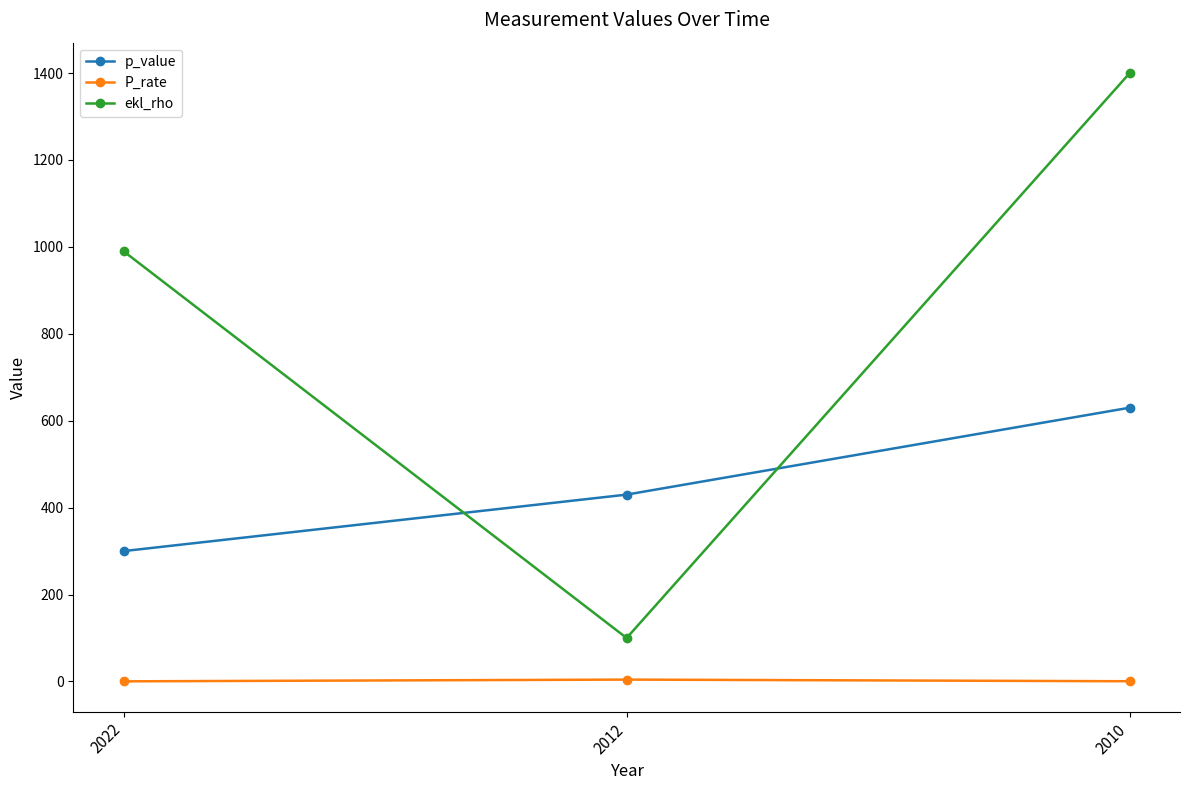

What is the difference between the P_rate values at 2010 and 2012?

3.8